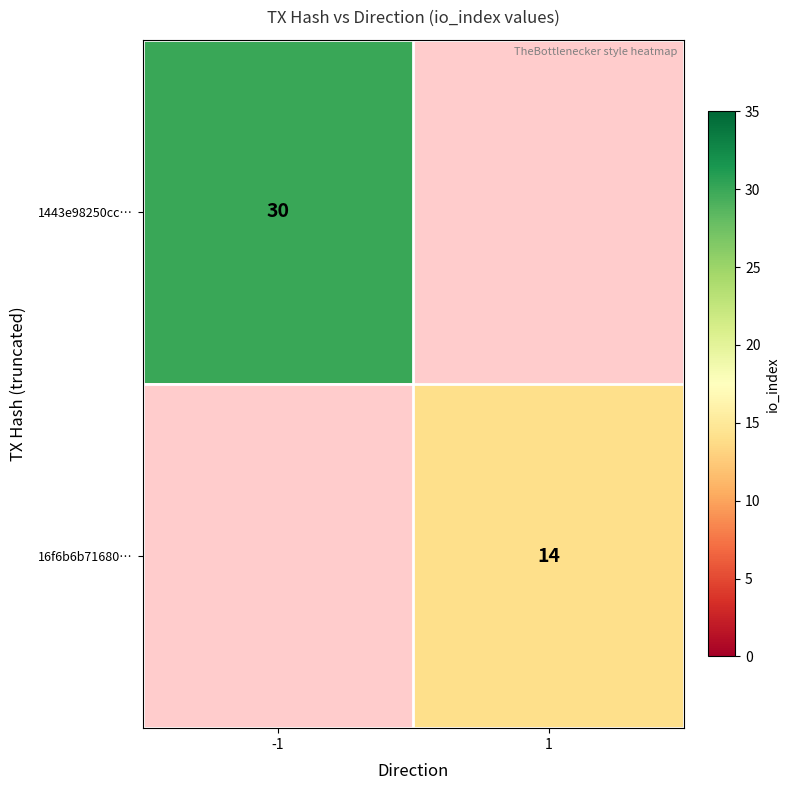

Is the value of 16f6b6b71680… at 1 greater than the value of 1443e98250cc… at -1?

No